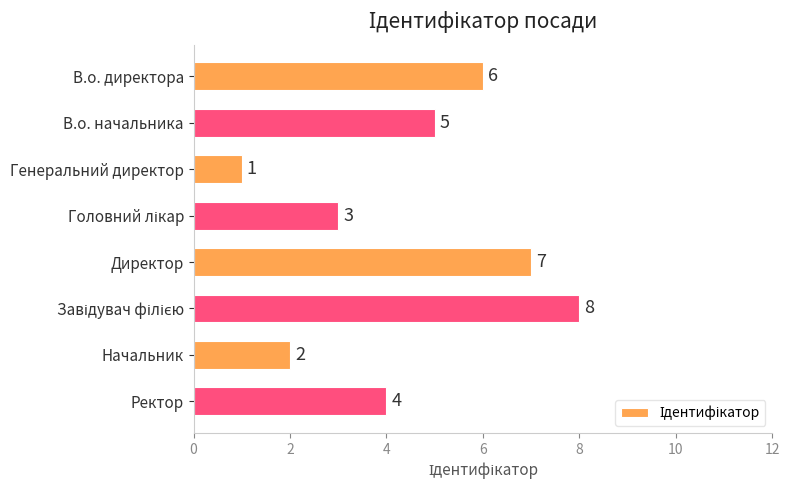

What is the difference between the maximum and minimum values?

7